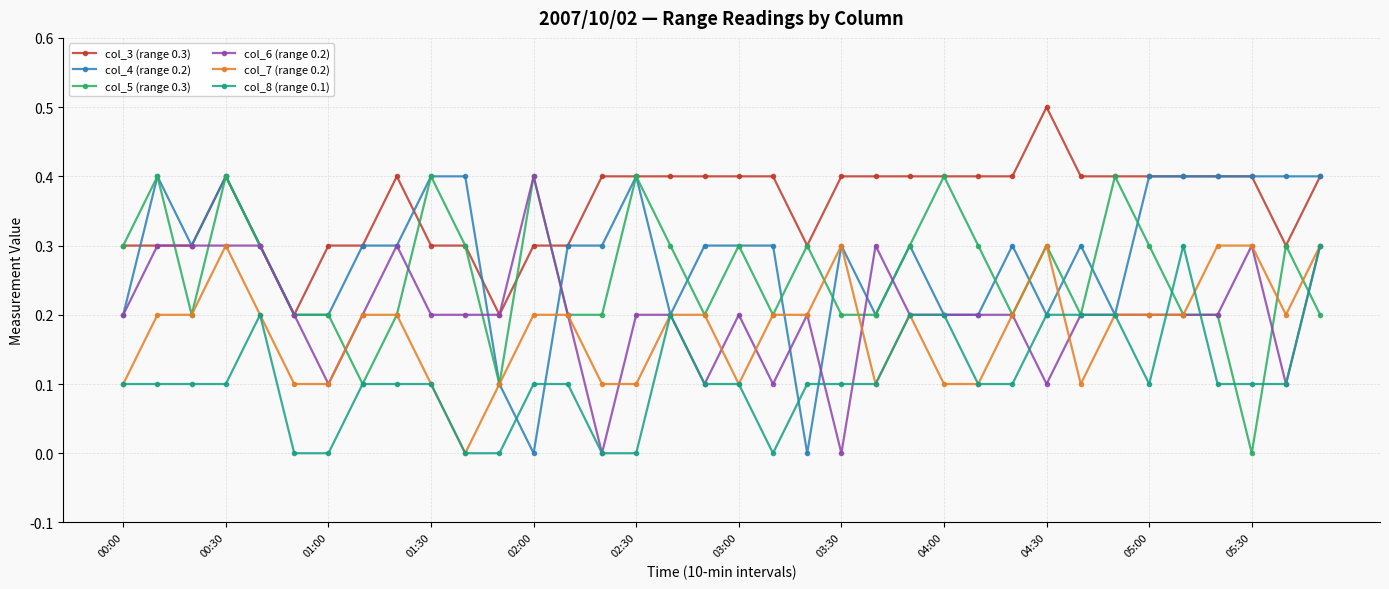

What is the value of the col_5 (range 0.3) point at the 29th from the left?

0.2